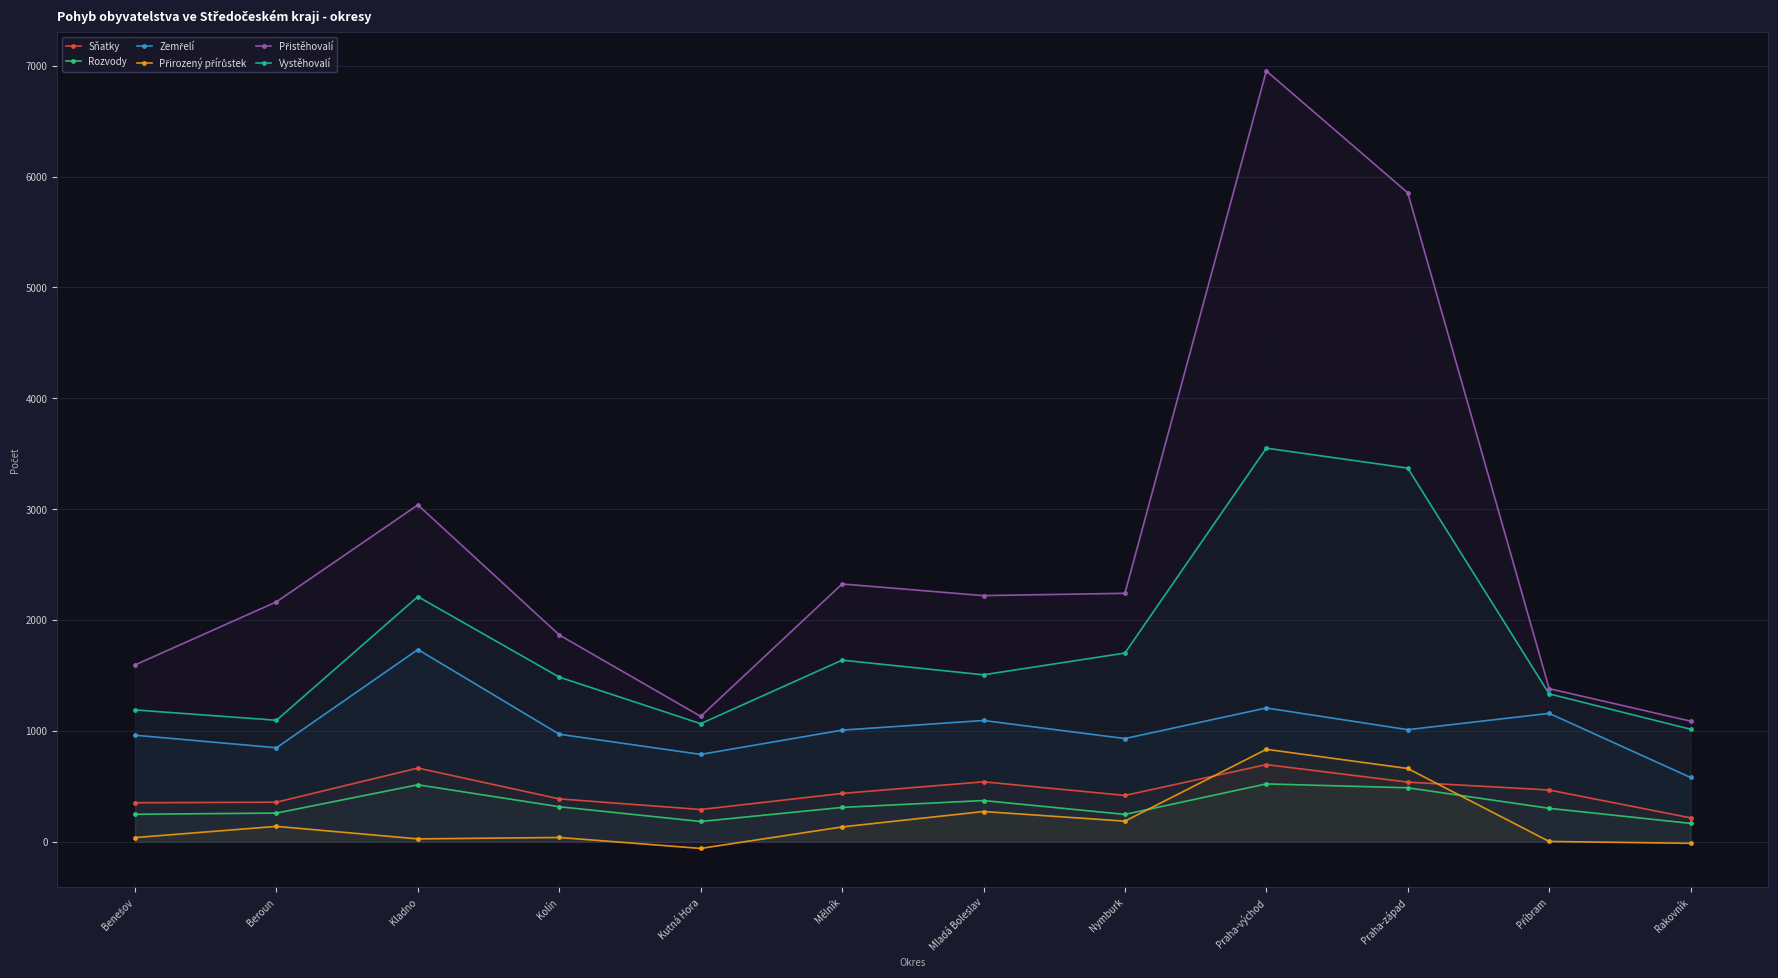

How many values in the Přirozený přírůstek series exceed 135?

5